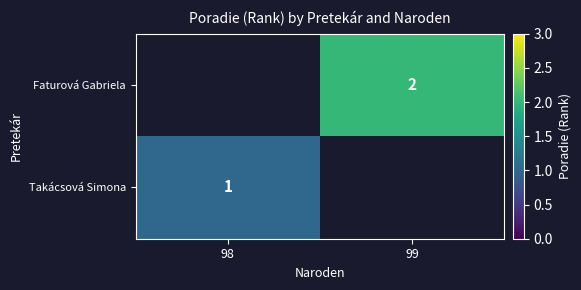

Is it true that Takácsová Simona equals 2 at 98?

False